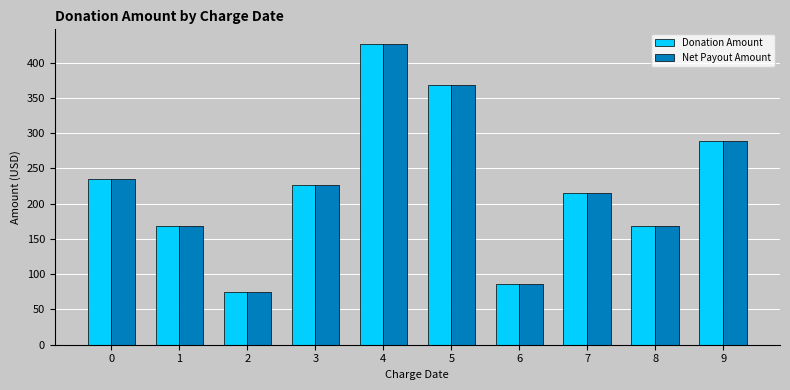

Read the Net Payout Amount value at 0.

235